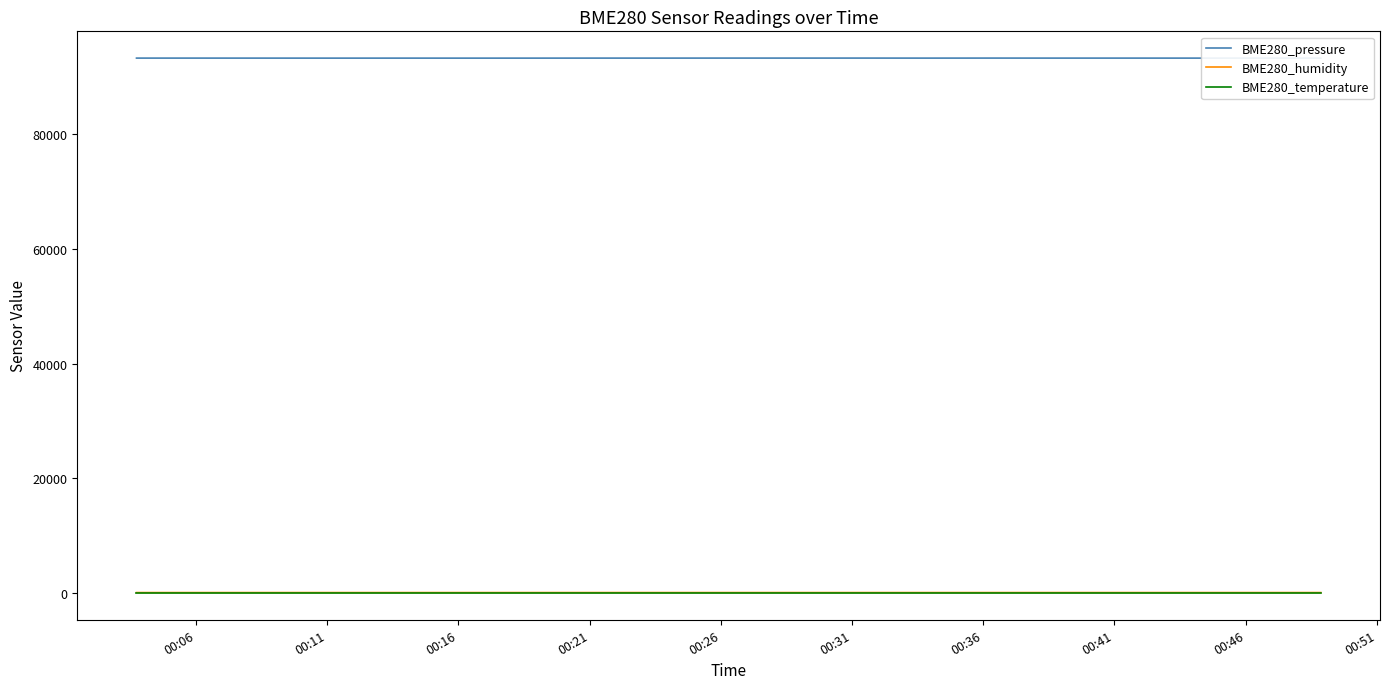

True or false: BME280_pressure and BME280_temperature intersect in this chart.

False